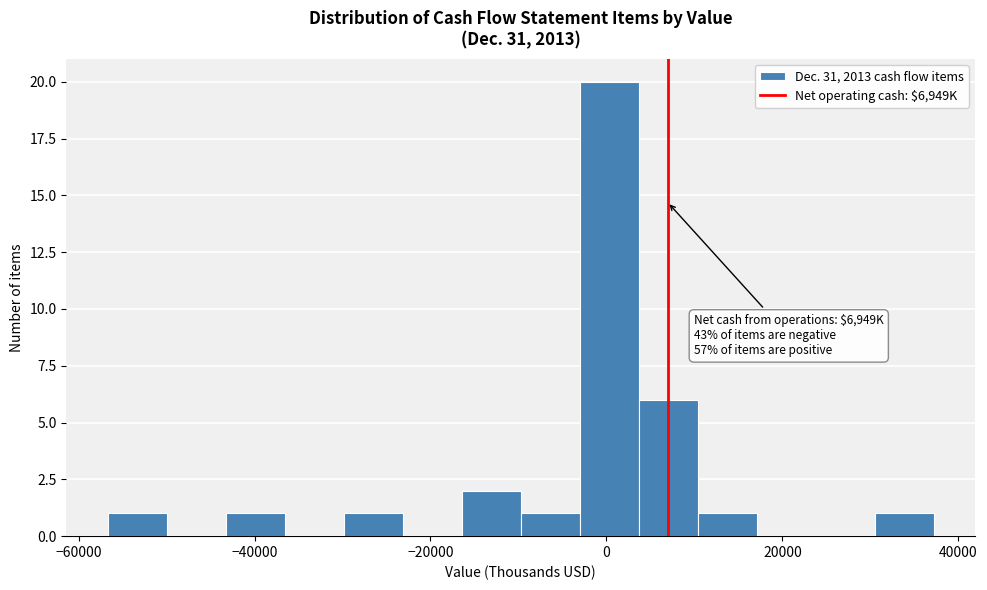

Around what value on the x-axis is the tallest bar? Give the approximate position of its centre, as read against the axis.

0